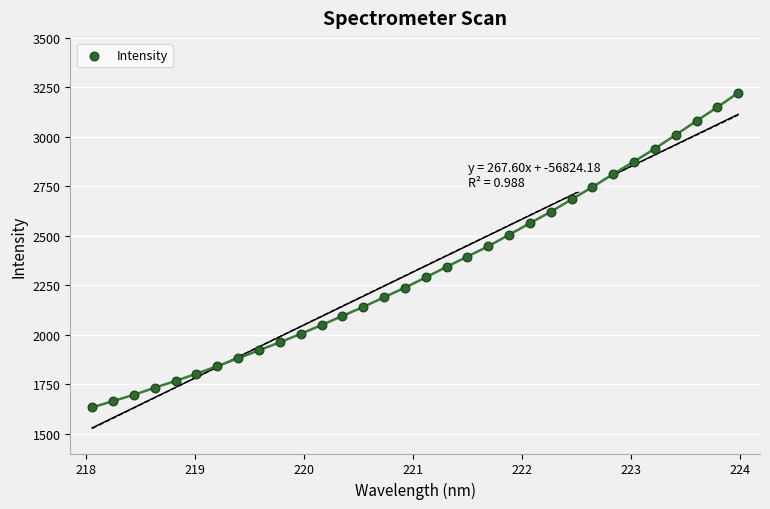

What is the range of Y values (max minus min)?

1590.1